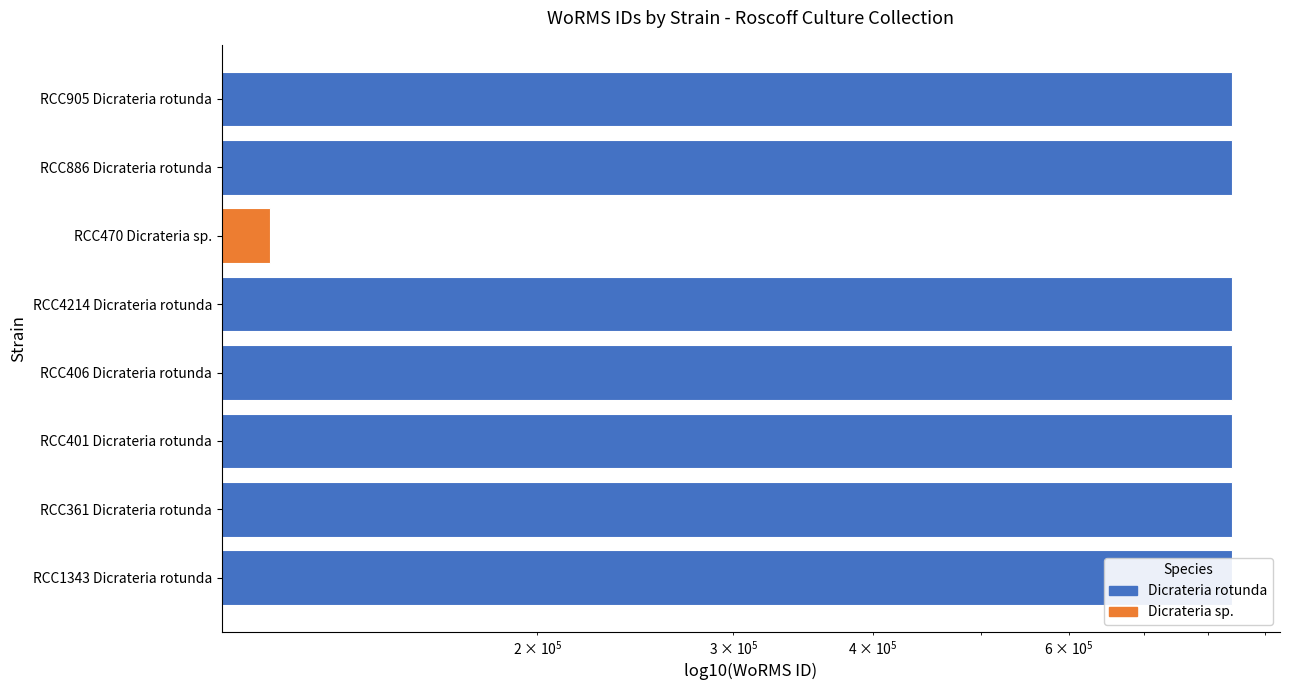

How many distinct data groups are displayed?

1